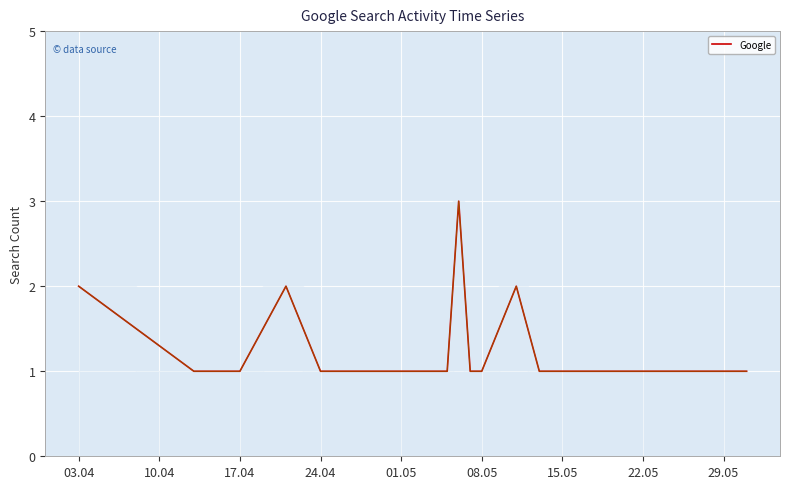

What is the maximum value shown in the chart?

3